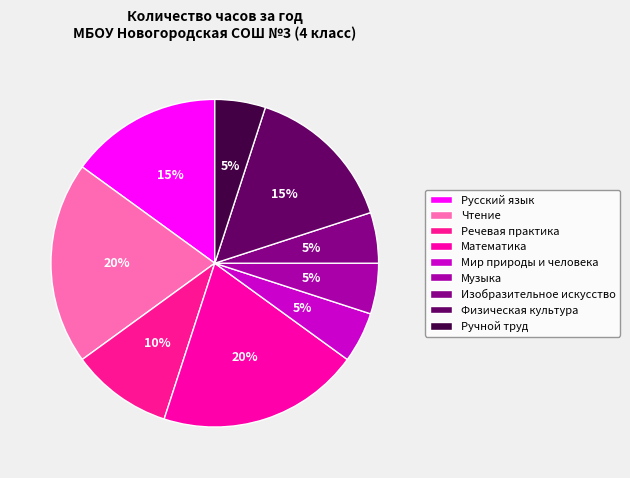

What is the ratio of the value at Чтение to the value at Изобразительное искусство?

4.0